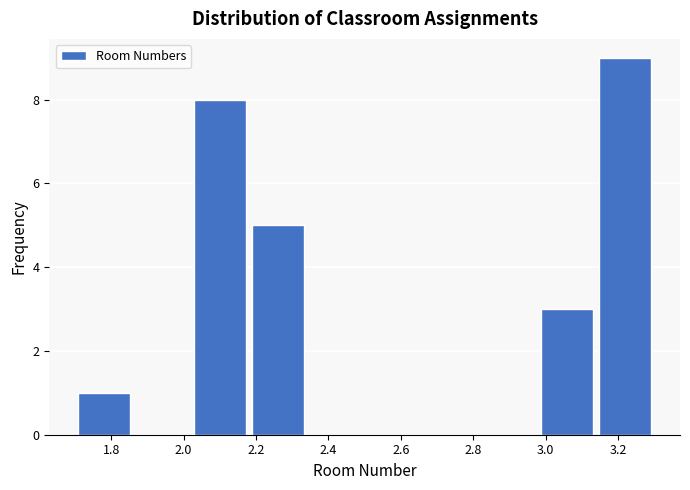

Reading left to right, transcribe this chart: for each bar, give the range it covers on the x-axis and its height. The values are not printed on the chart, so give them approximately, as read against the axis.

1.70 to 1.86: 1
1.86 to 2.02: 0
2.02 to 2.18: 8
2.18 to 2.34: 5
2.34 to 2.50: 0
2.50 to 2.66: 0
2.66 to 2.82: 0
2.82 to 2.98: 0
2.98 to 3.14: 3
3.14 to 3.30: 9